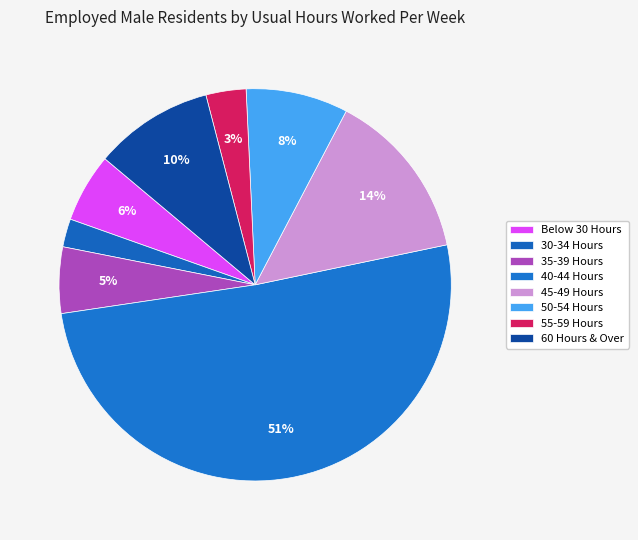

What percentage is NOT represented by 35-39 Hours?

94.5%